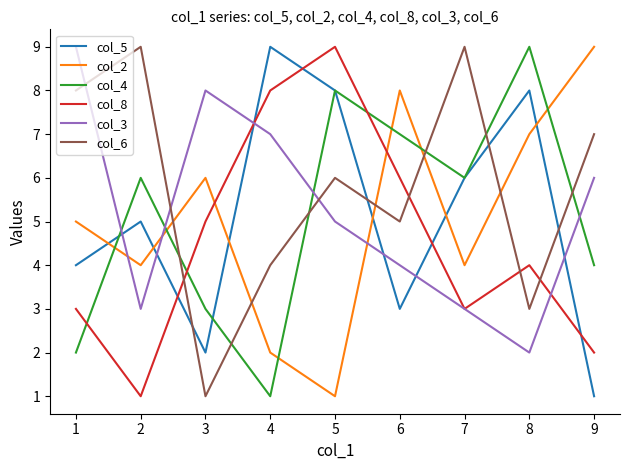

Does the chart display data point markers on the line(s)?

No